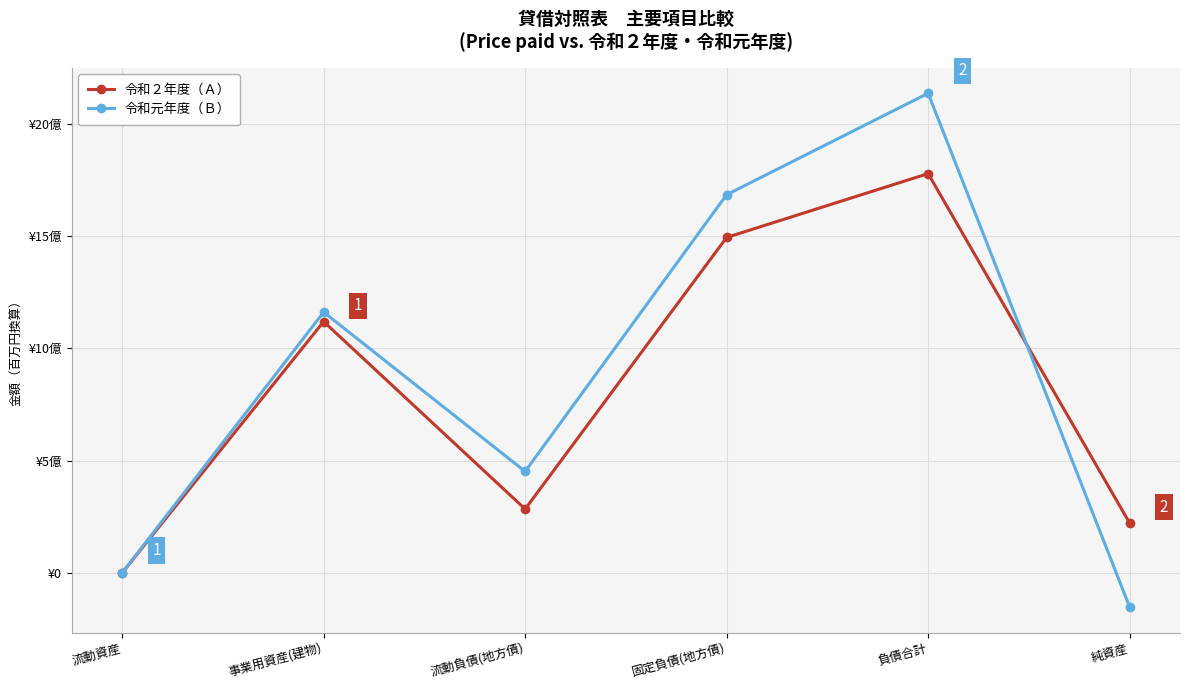

What are all the series names shown in the legend?

令和２年度（Ａ）, 令和元年度（Ｂ）